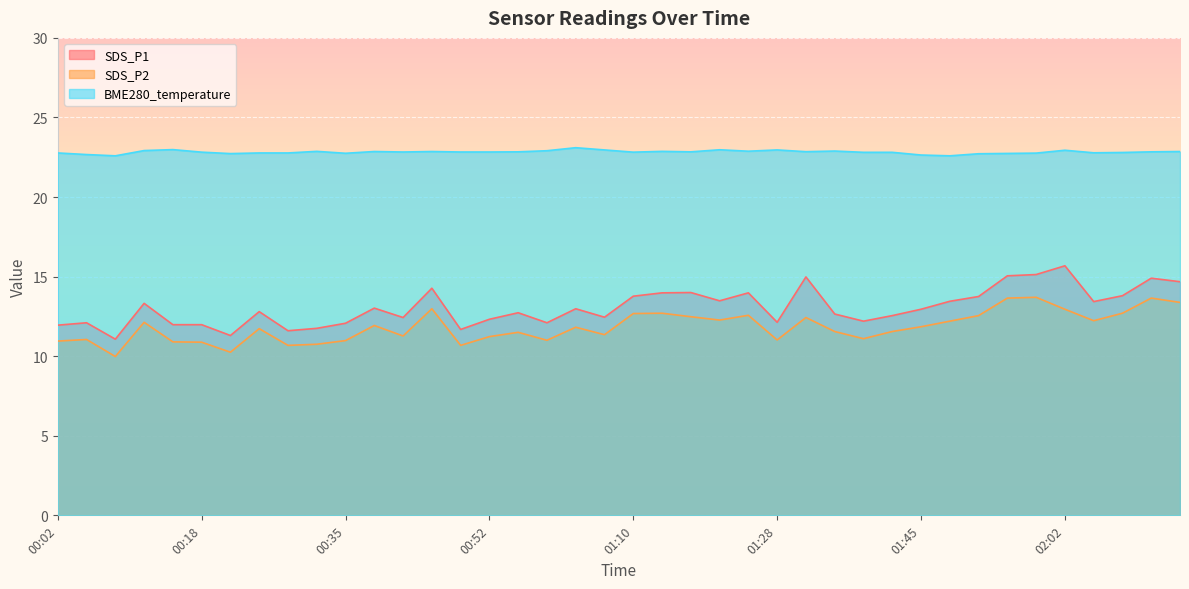

How many interior local peaks does the SDS_P1 series have?

12